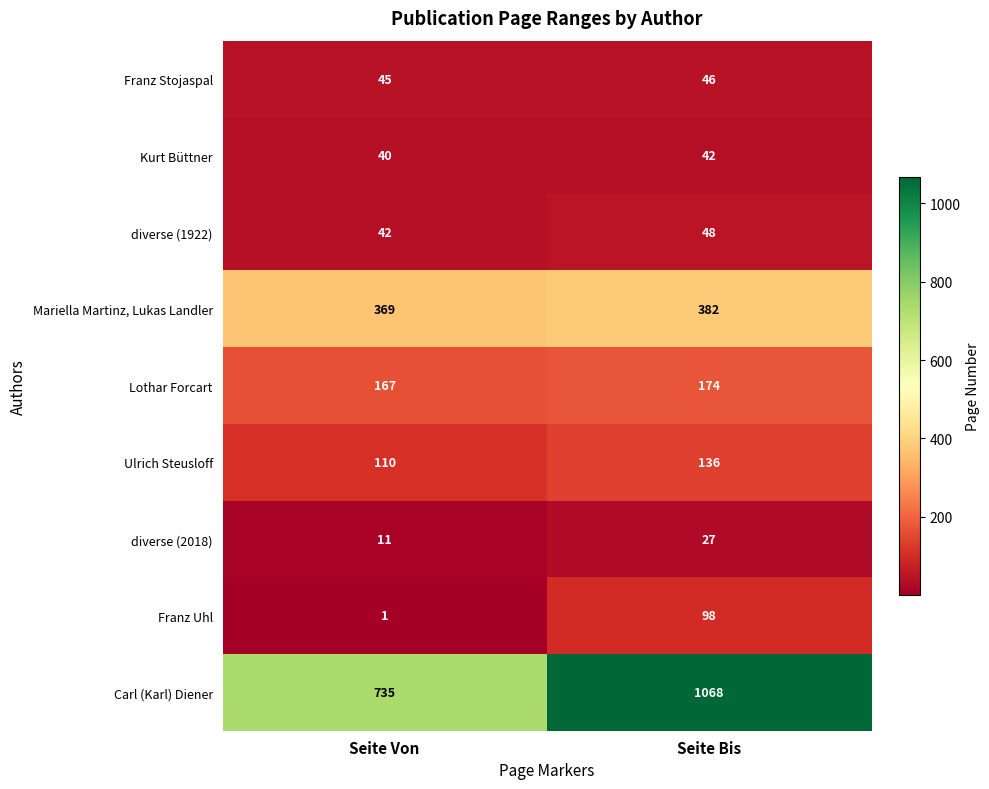

What value does the Lothar Forcart series have at Seite Von?

167